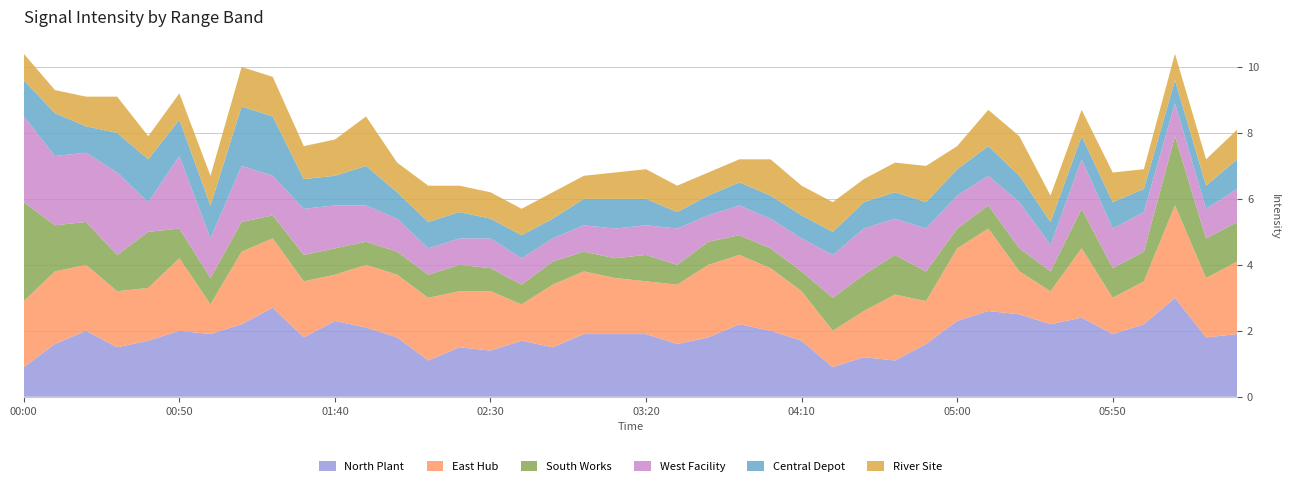

What is the lowest value of the North Plant series?

0.9